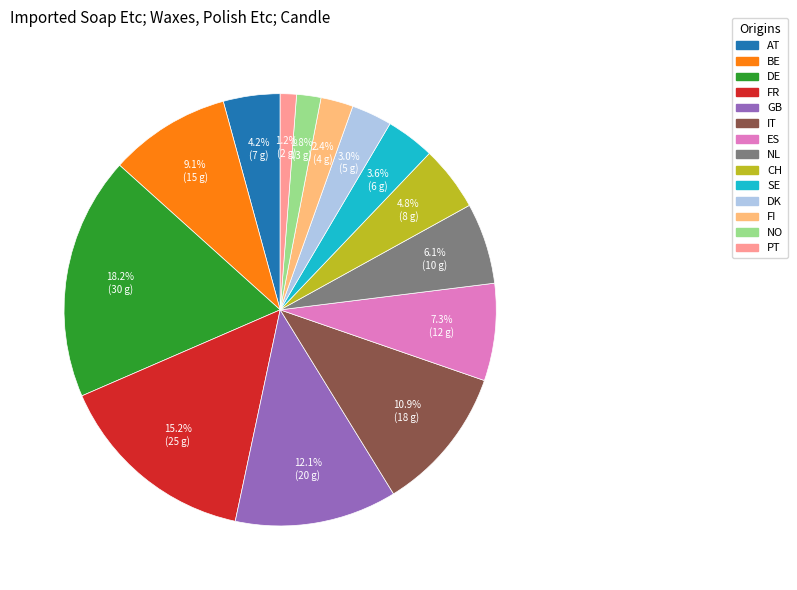

Which slice is the smallest?

PT